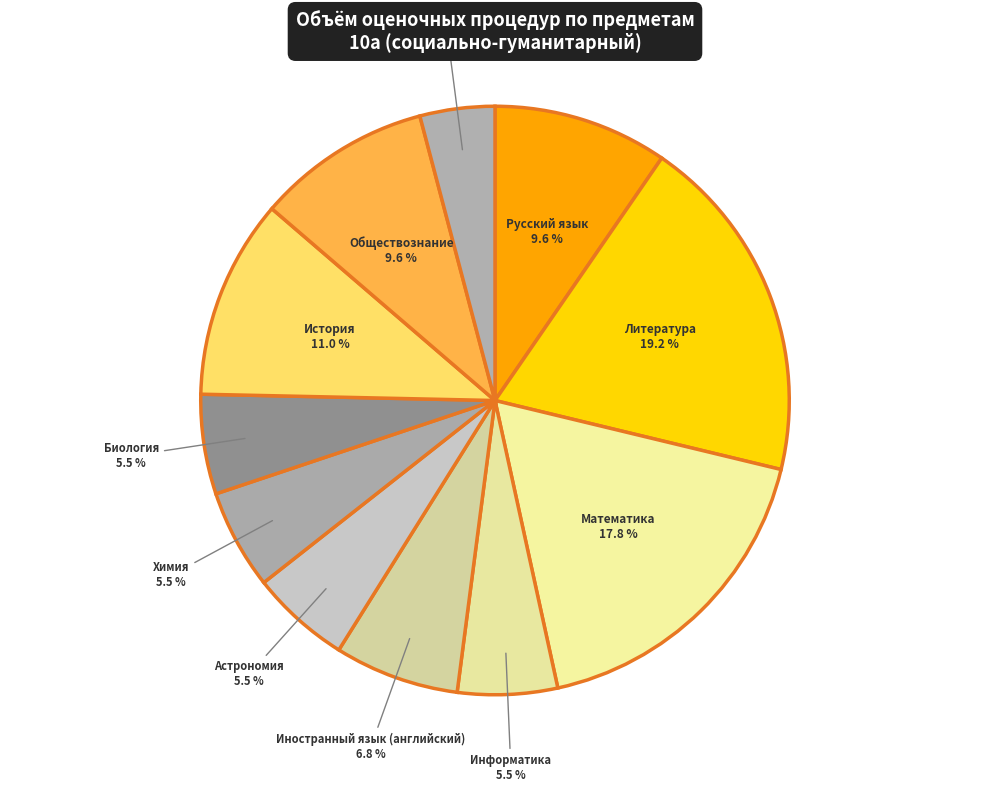

What is the ratio of the value at Литература to the value at Иностранный язык (английский)?

2.8